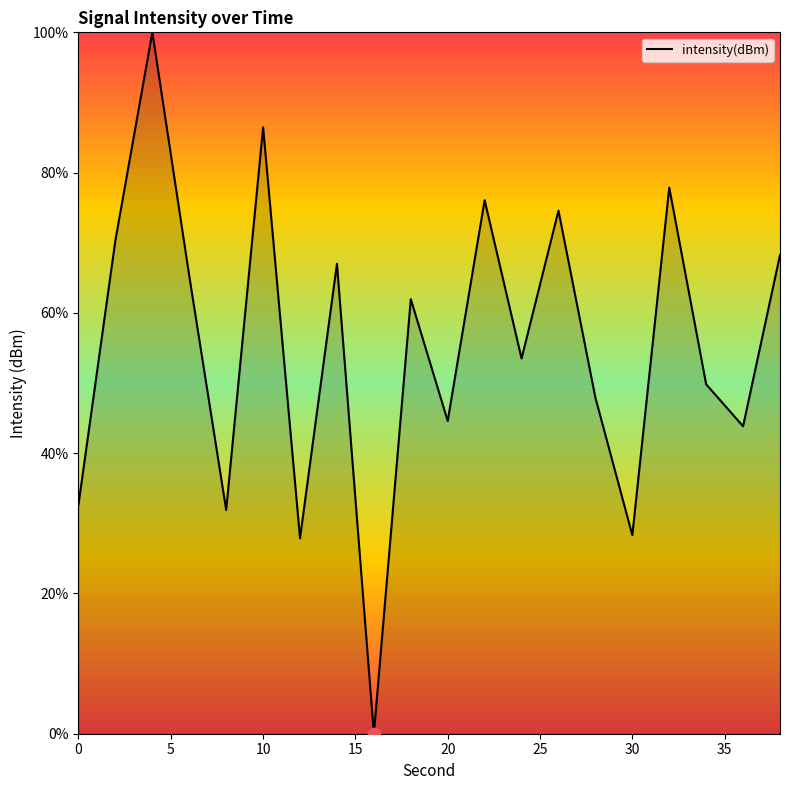

What is the difference between the maximum and minimum values?

100.0